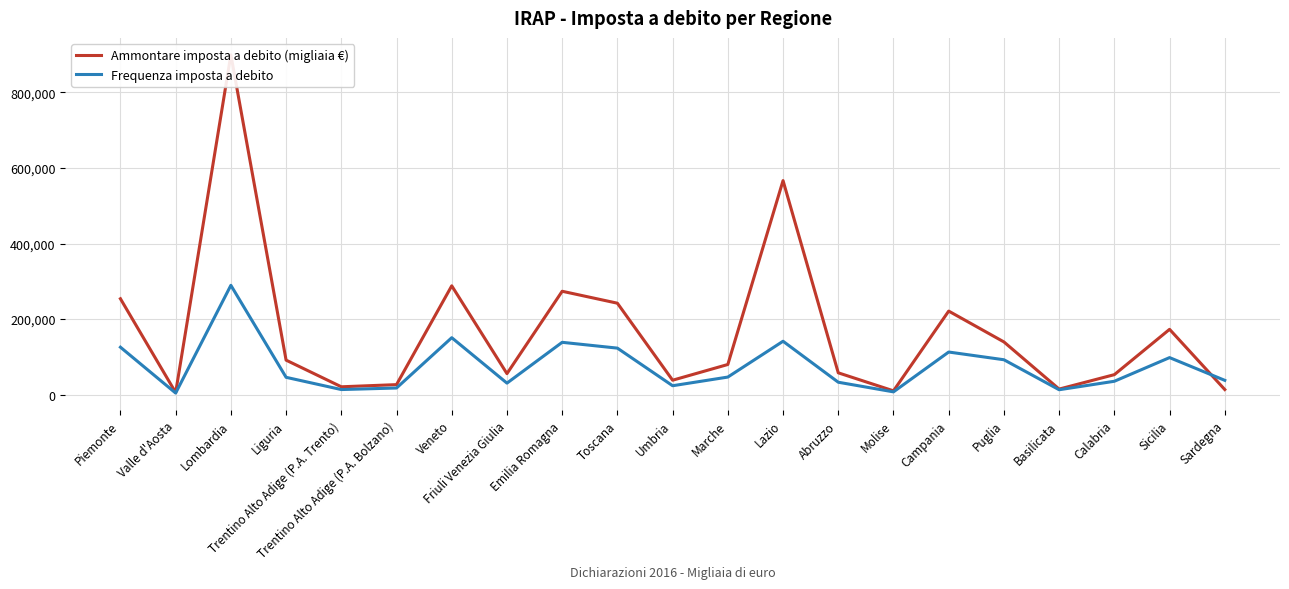

List the series in order of their peak value, lowest first.

Frequenza imposta a debito, Ammontare imposta a debito (migliaia €)